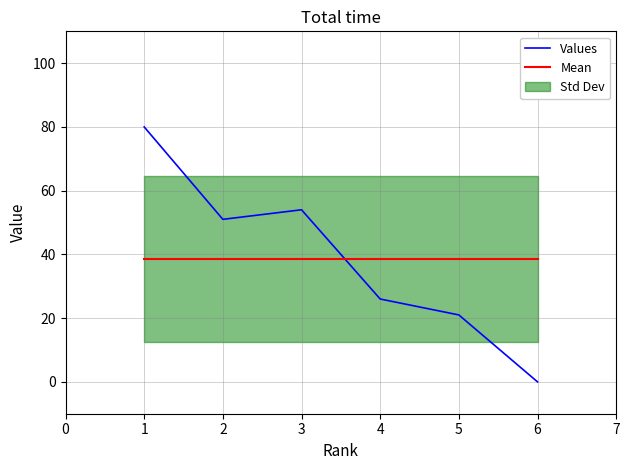

Which series has the largest total across all categories?

Values